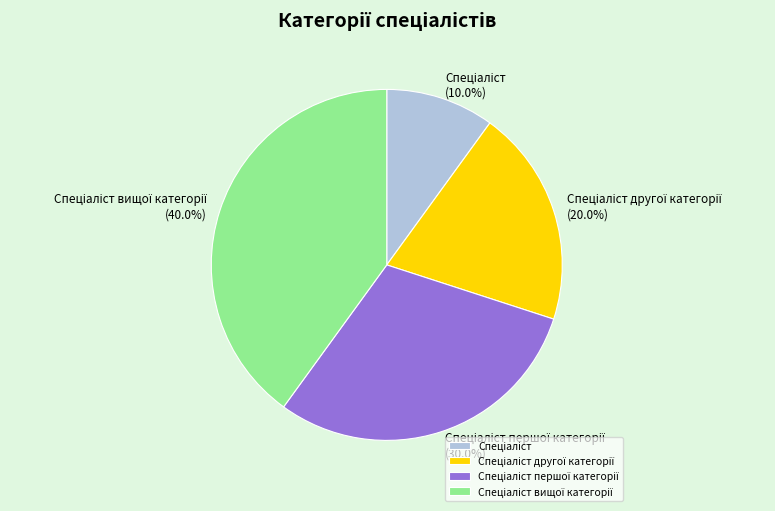

Does any single category account for the majority?

No